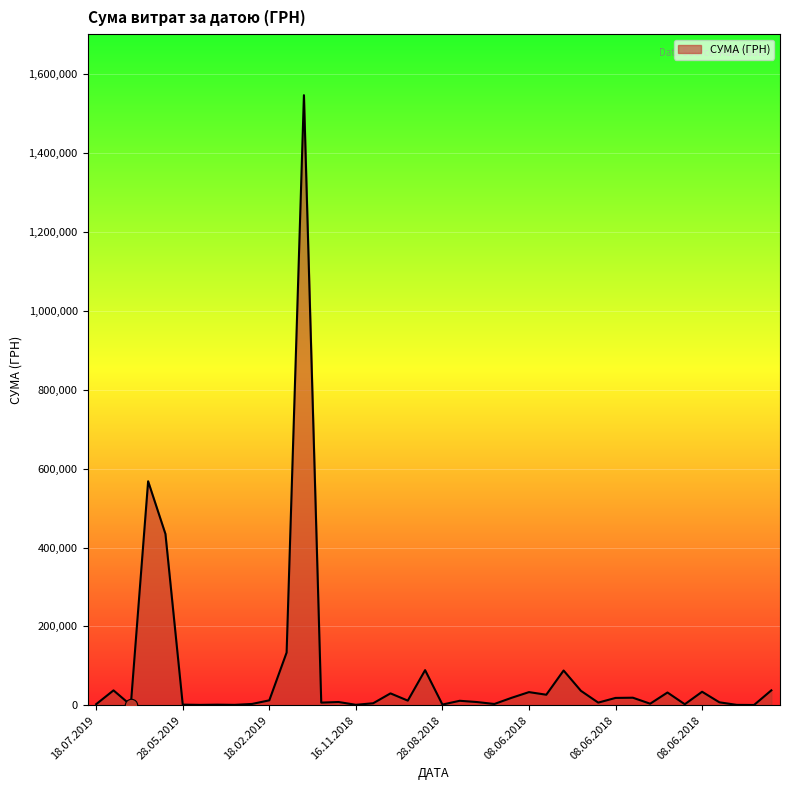

What is the greatest value displayed?

1546589.5